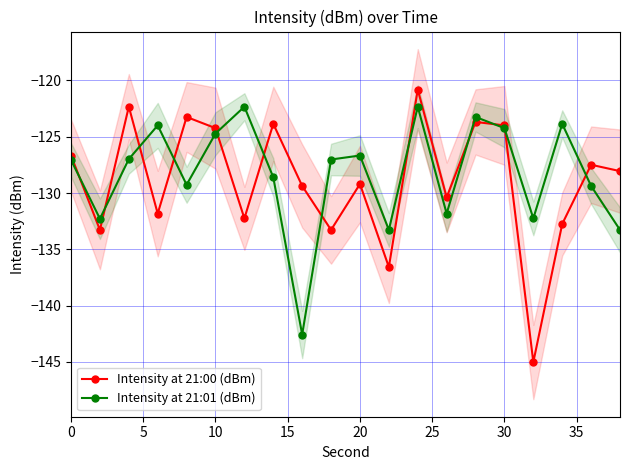

Rank the series by their maximum value, from highest to lowest.

Intensity at 21:00 (dBm), Intensity at 21:01 (dBm)